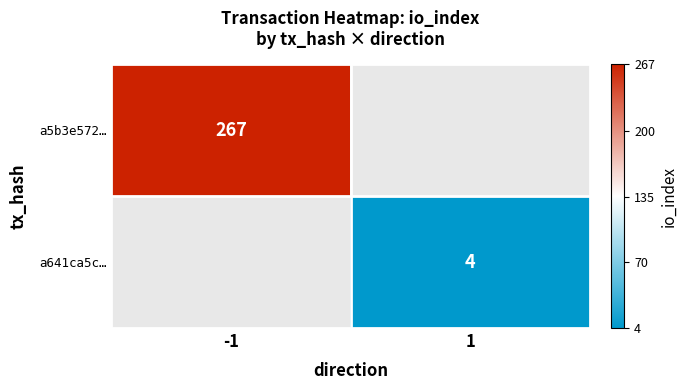

What is the maximum value shown in the chart?

267.0